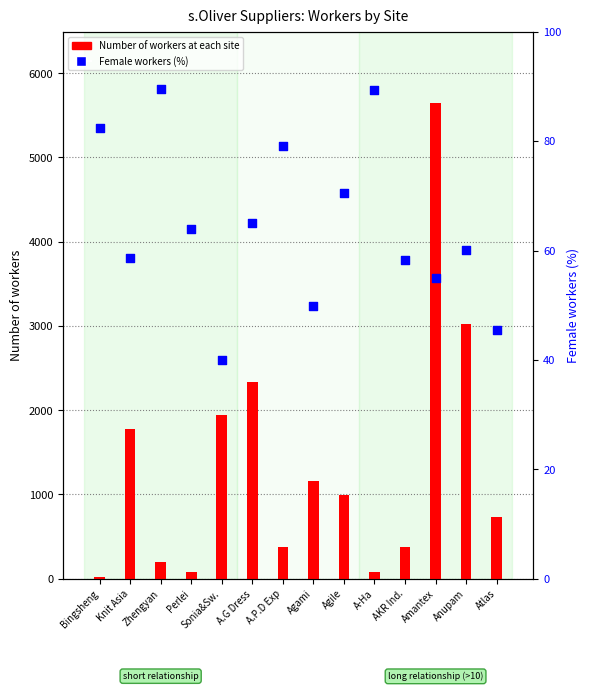

At how many categories does at least one series exceed 2108?

3